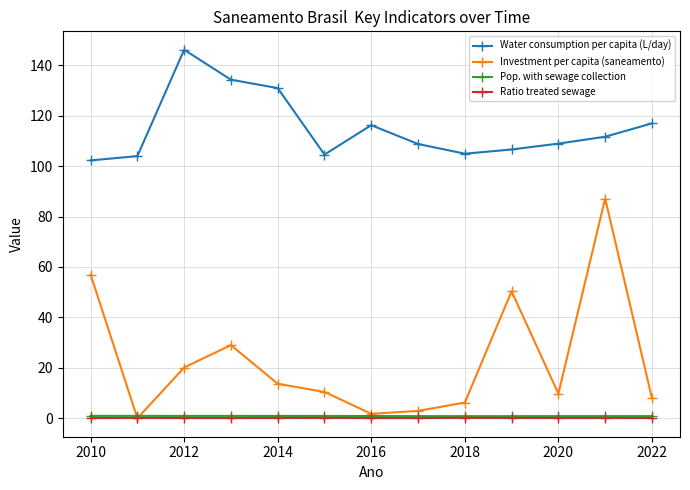

At how many categories does at least one series exceed 73?

13